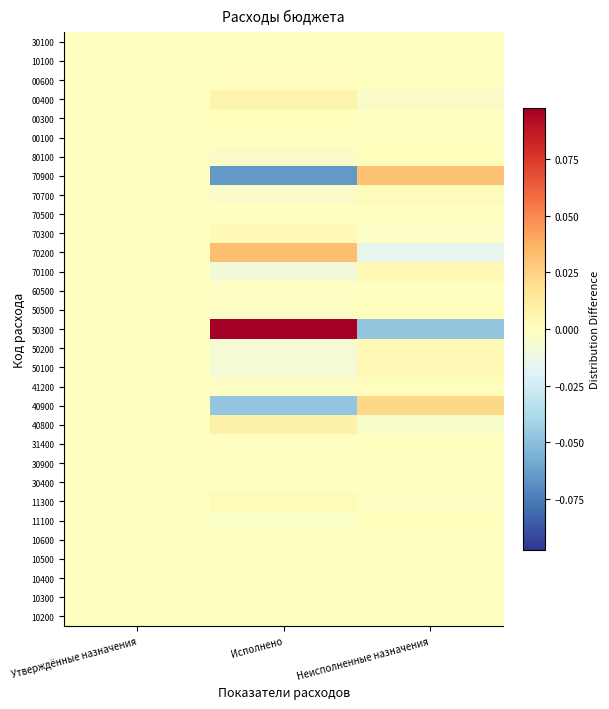

Between Неисполненные назначения and Утверждённые назначения, which is larger?

Неисполненные назначения